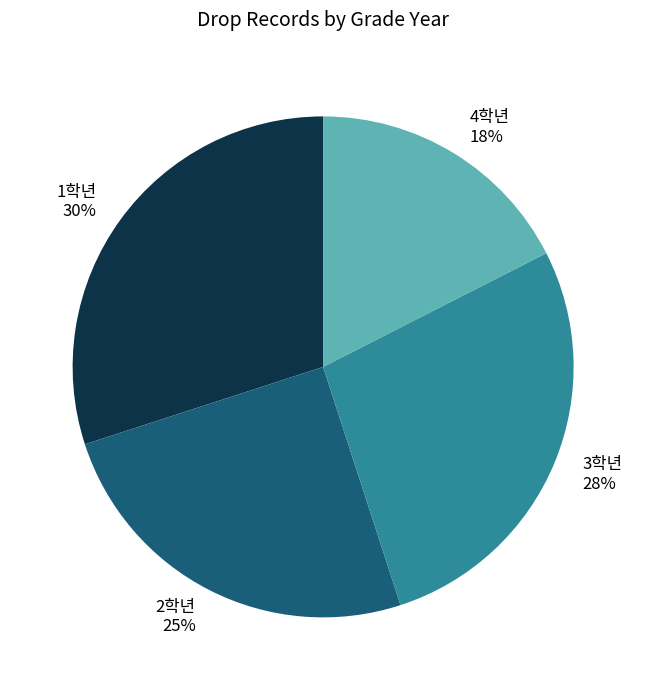

The 1학년 slice represents 20% of the pie. True or false?

False